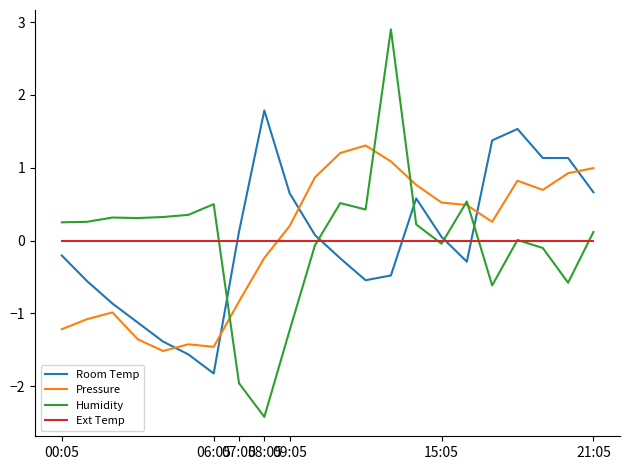

What is the lowest value of the Pressure series?

-1.5